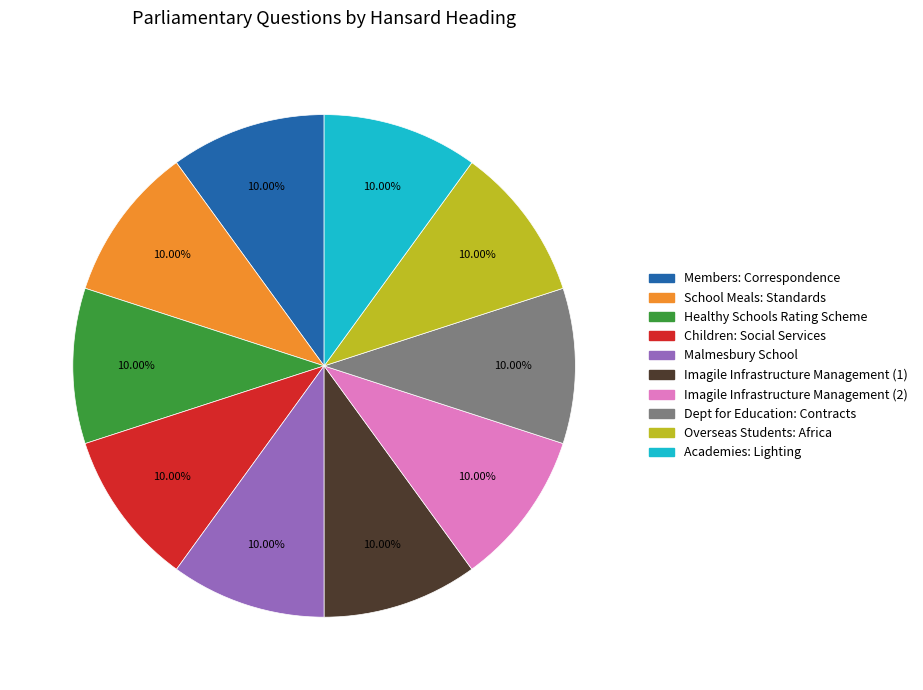

To the nearest percent, what percentage of the pie is Children: Social Services?

10%